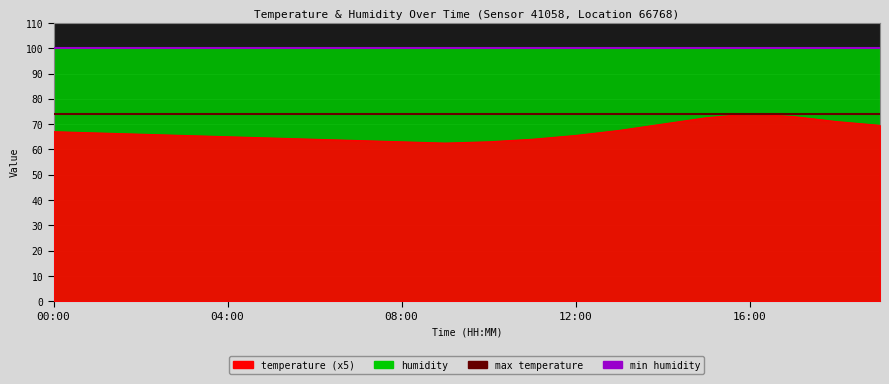

What is the greatest value displayed?

99.9